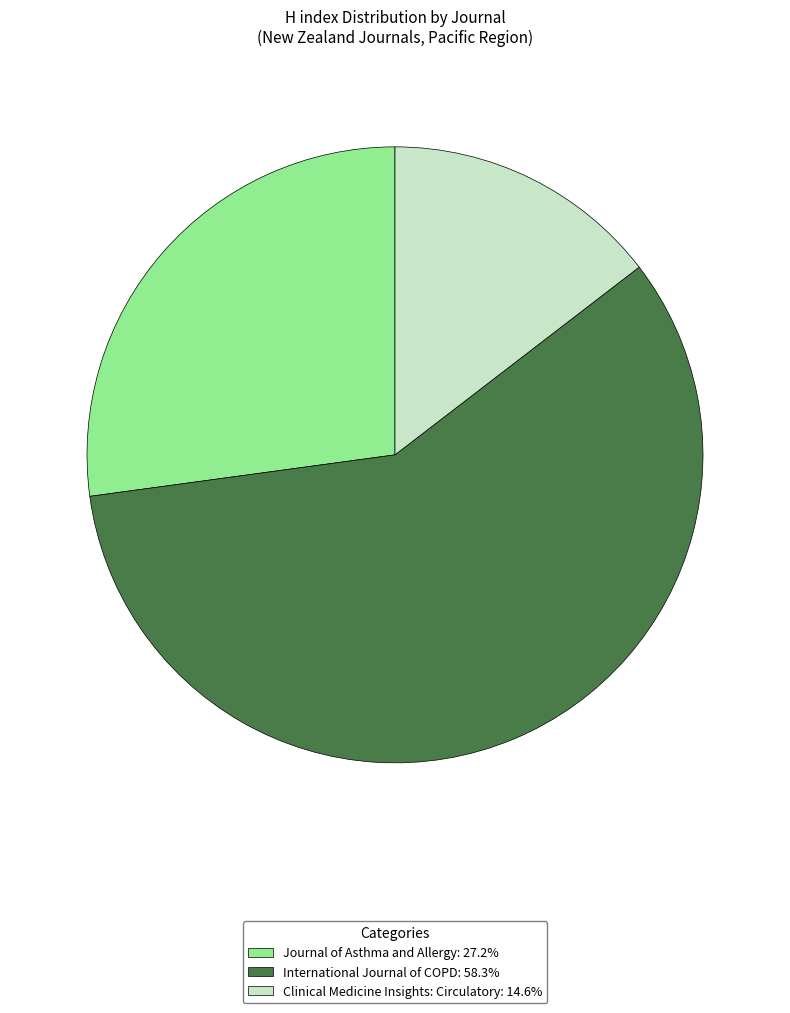

True or false: Clinical Medicine Insights: Circulatory accounts for 1% of the total.

False